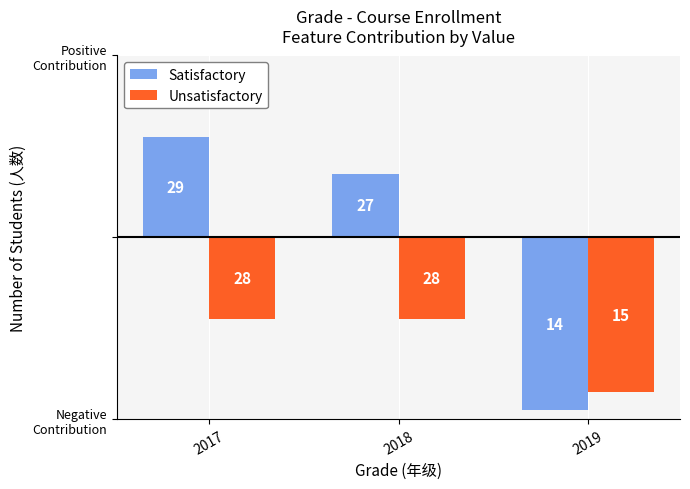

How many series are shown in this chart?

2